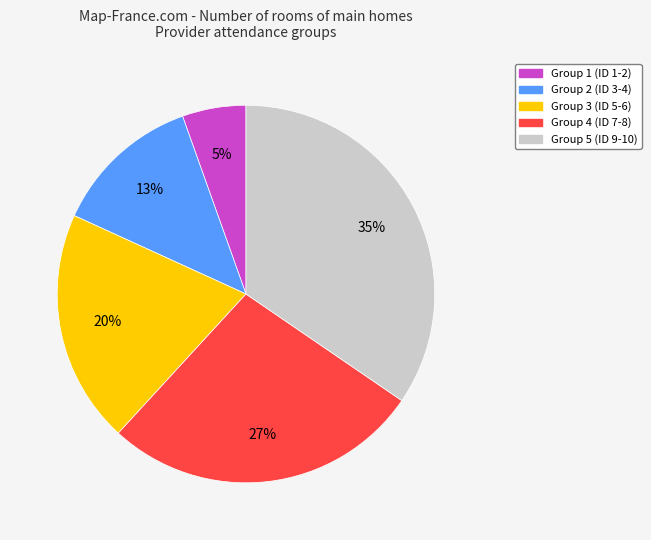

Is there any slice that represents more than half of the pie?

No